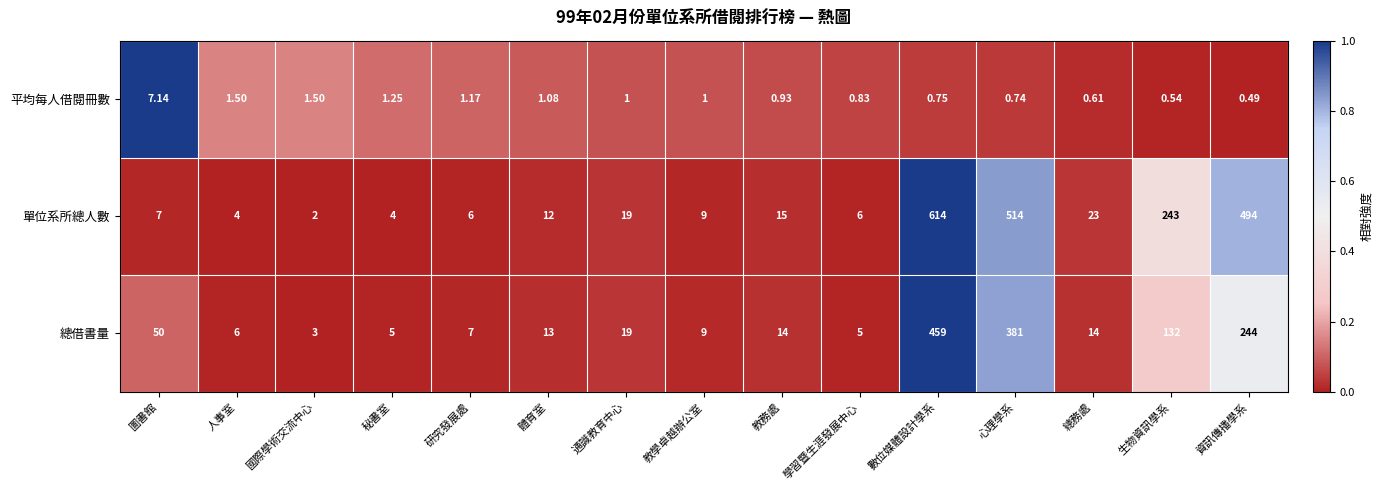

Rank the series by their average value, from highest to lowest.

單位系所總人數, 總借書量, 平均每人借閱冊數